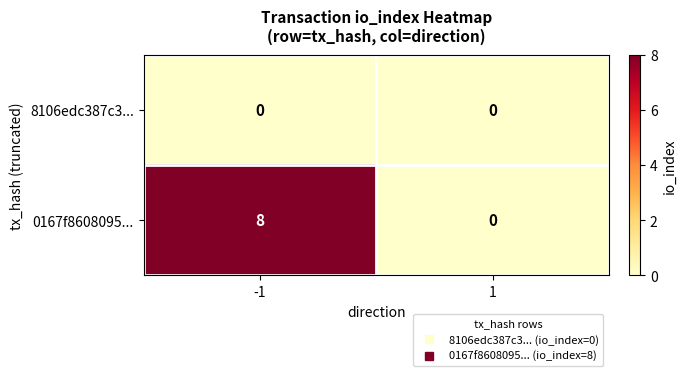

The value of 0167f8608095... at -1 is 8. True or false?

True